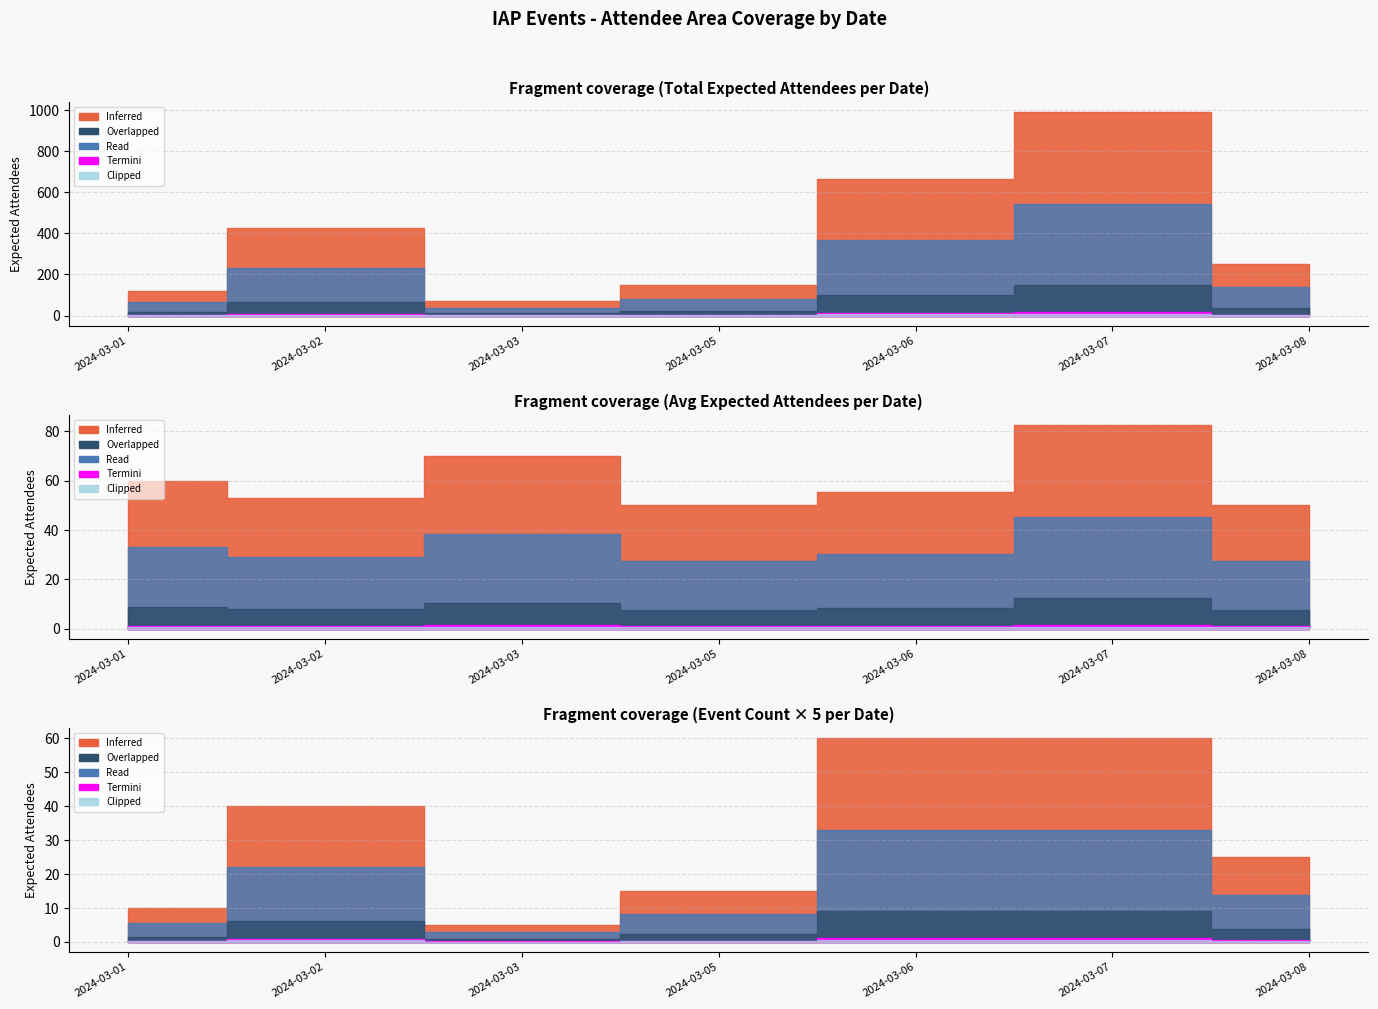

True or false: Read and Overlapped intersect in this chart.

False